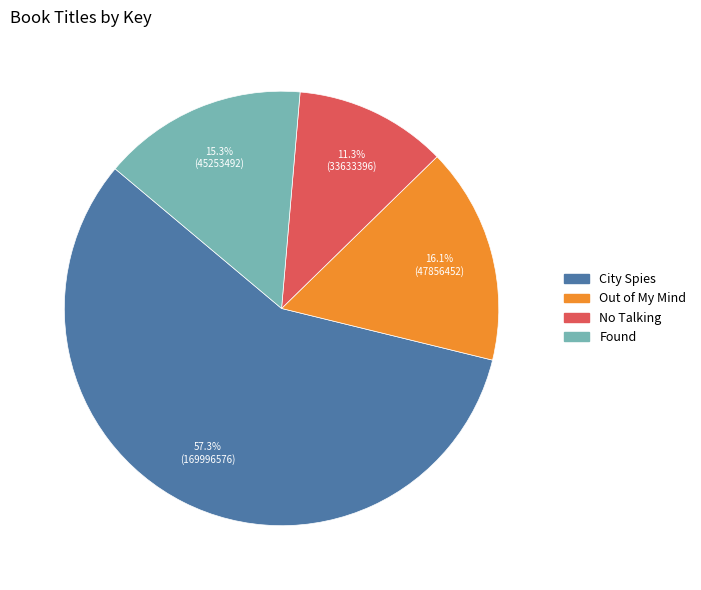

Does any single category account for the majority?

Yes